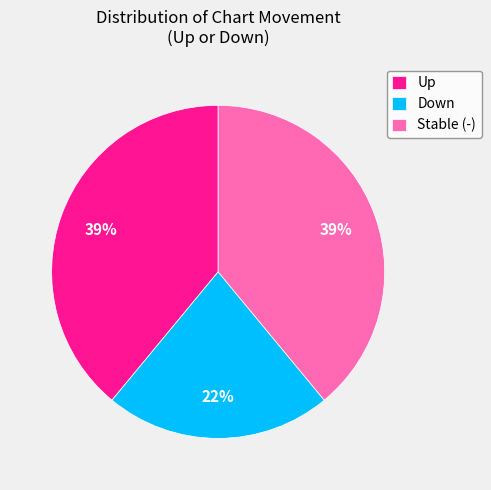

To the nearest percent, what is the difference between the largest and smallest slice percentages?

17%